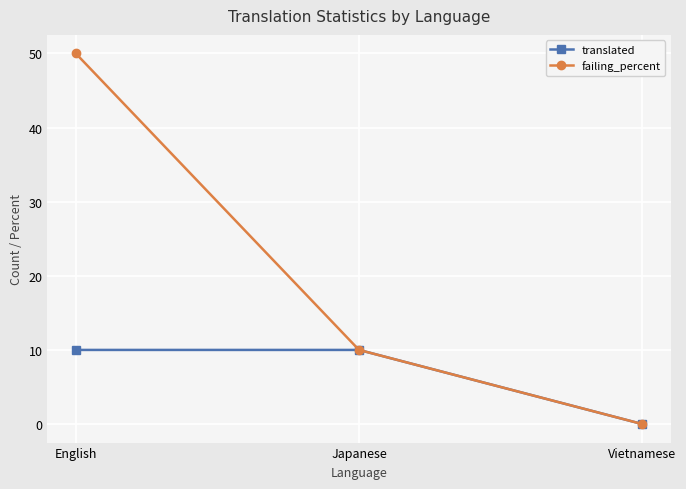

Reading left to right, what are all the values shown in this chart?

translated: 10	10	0
failing_percent: 50	10	0